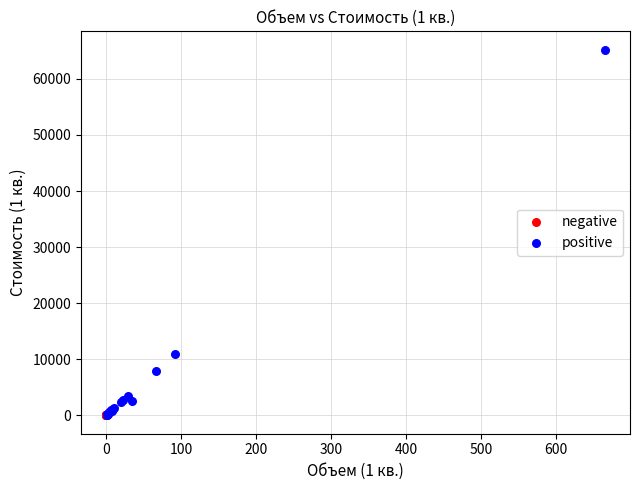

Which series contains the highest Y value?

positive